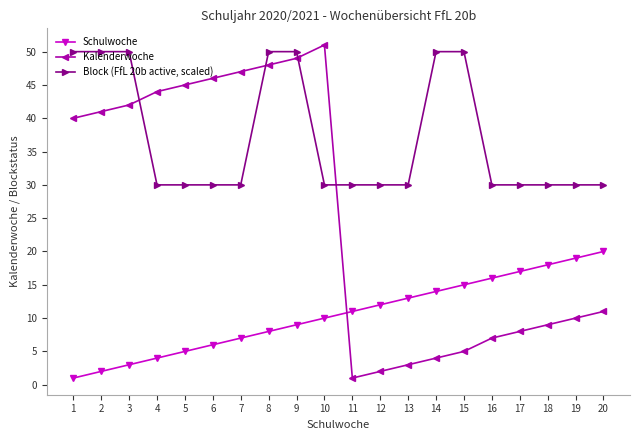

In Kalenderwoche, how many points are lower than both neighbors (excluding endpoints)?

1